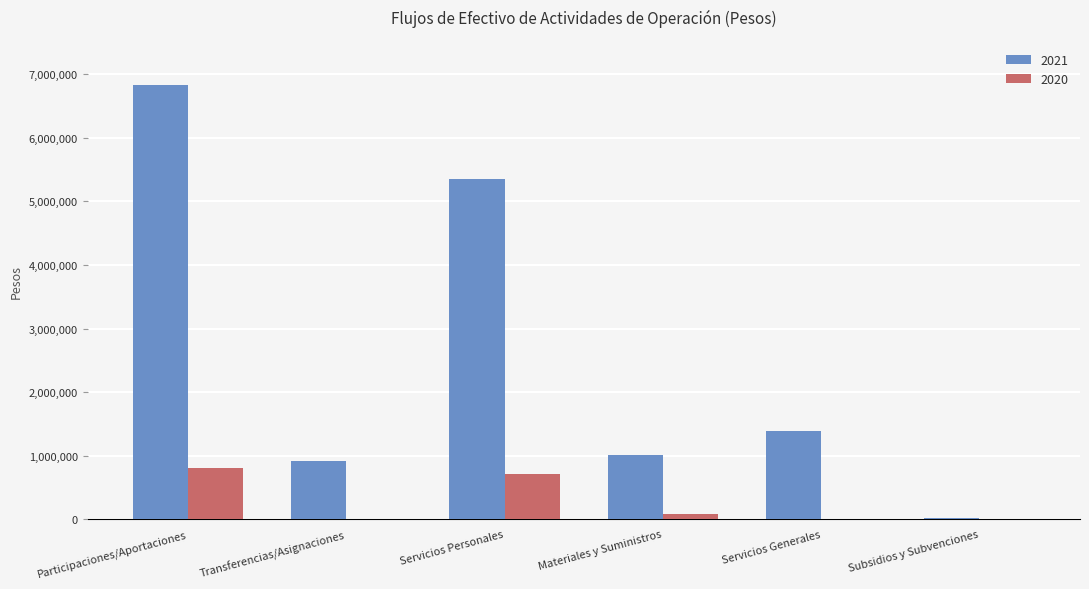

What is the maximum value shown in the chart?

6831506